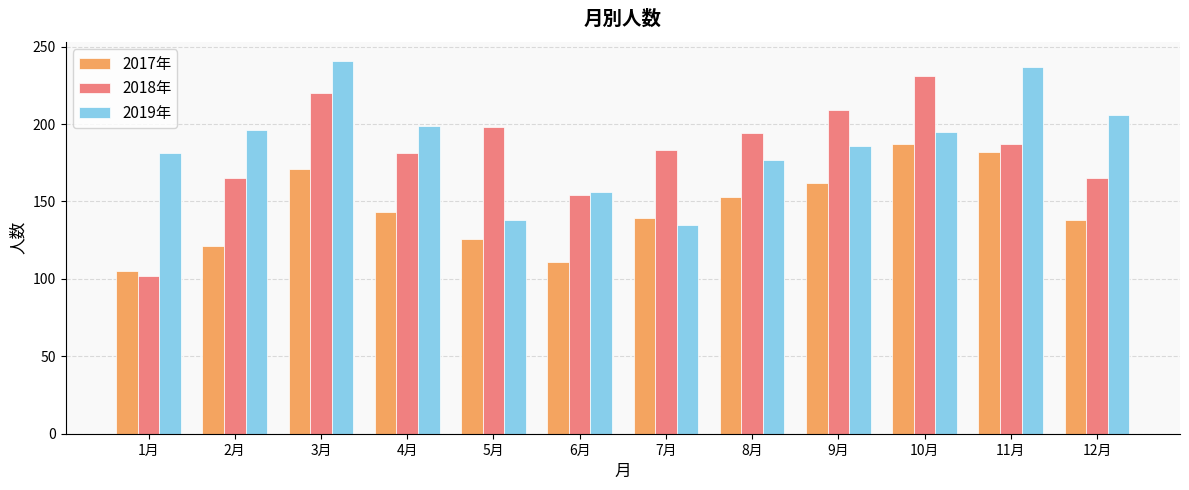

How many distinct data groups are displayed?

3